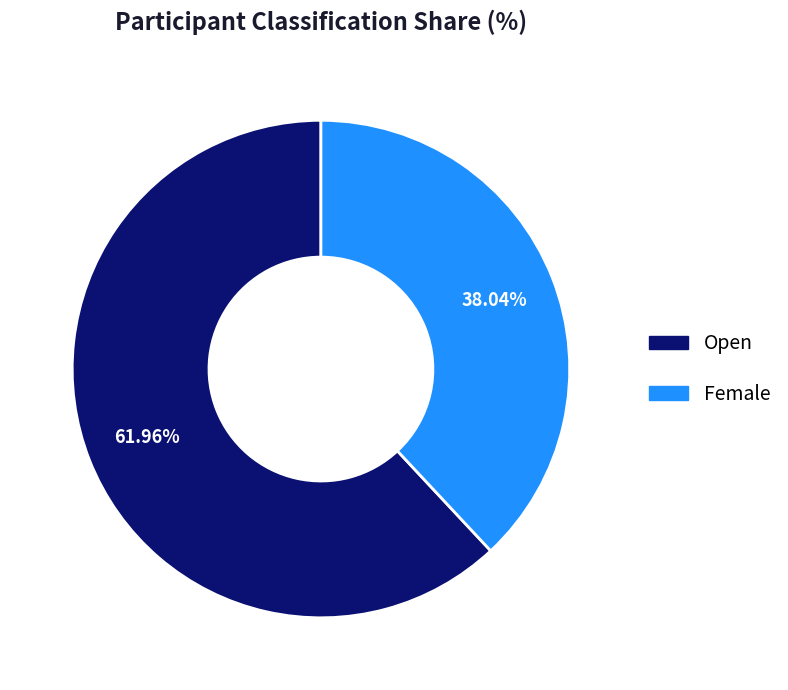

Do Female and Open together represent more than half of the pie?

Yes